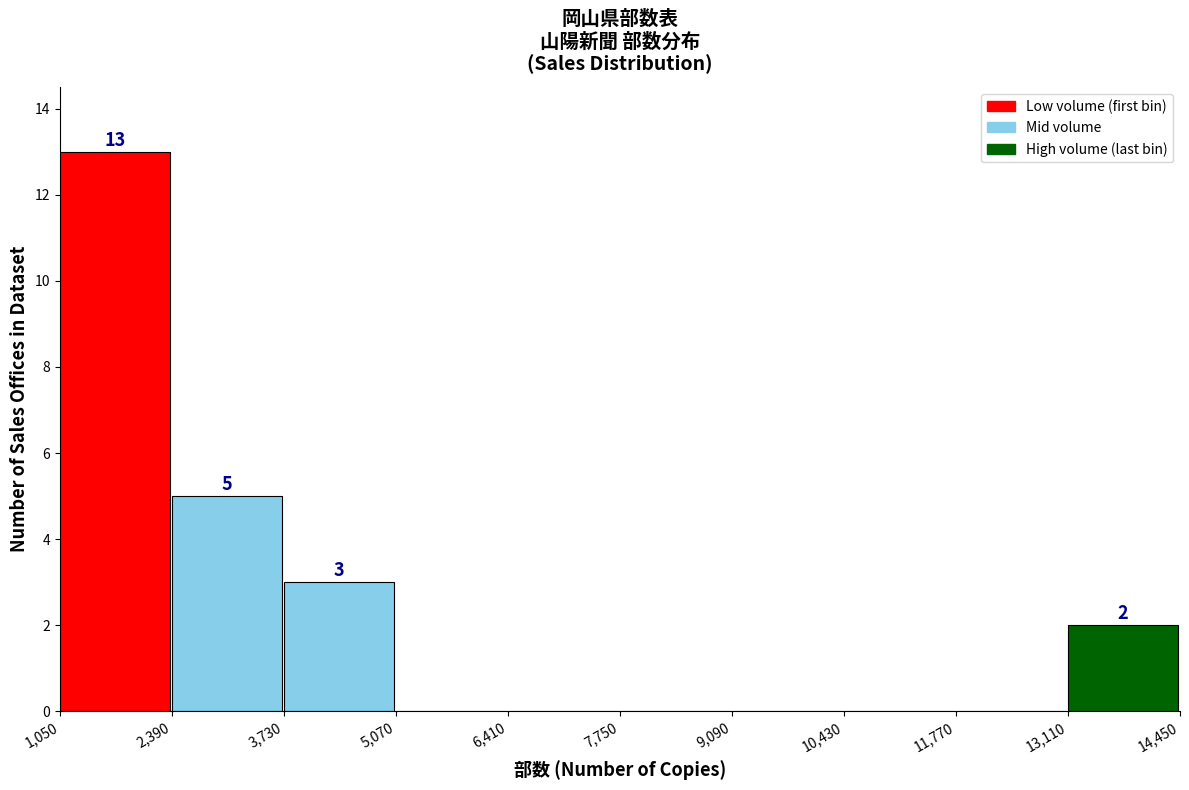

Over which range of the x-axis is the bar tallest?

1,050 to 2,390